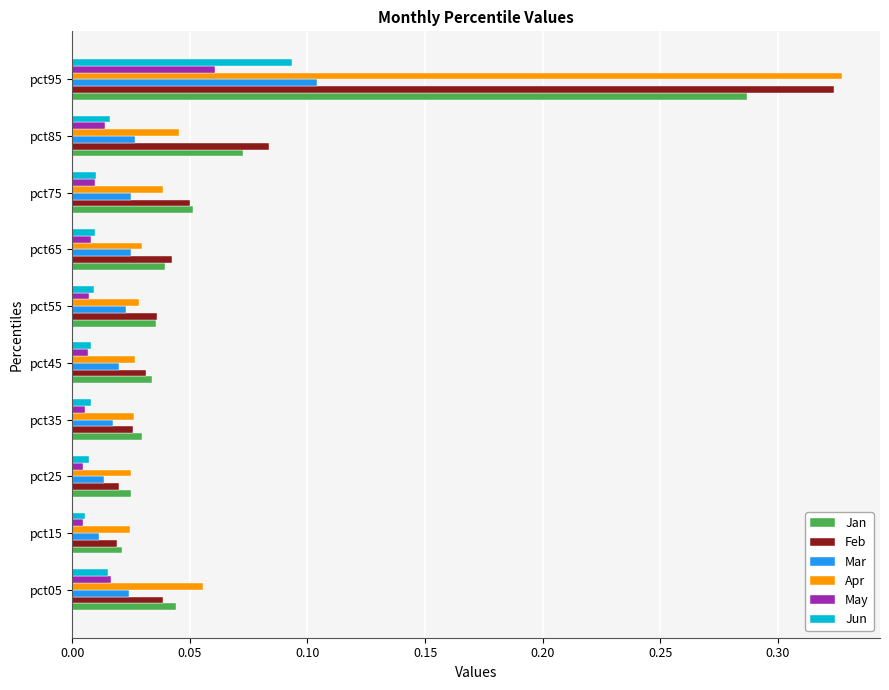

What is the sum of all Apr values?

0.6